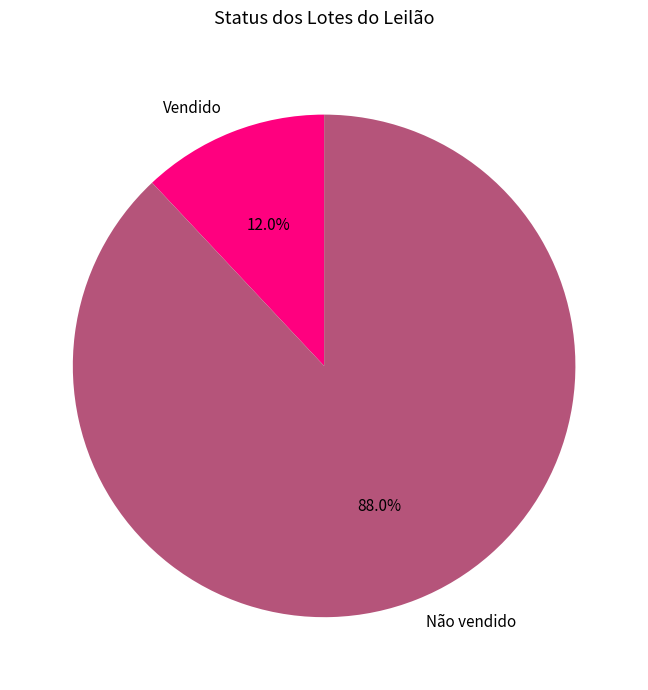

To the nearest percent, what percentage of the pie is Não vendido?

88%